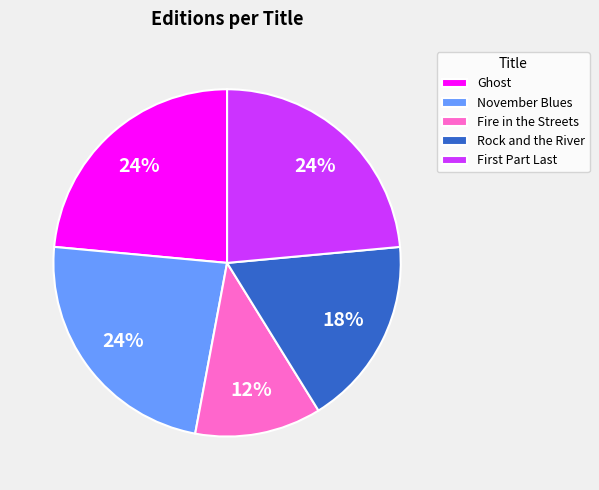

Does Rock and the River represent more than half of the total?

No